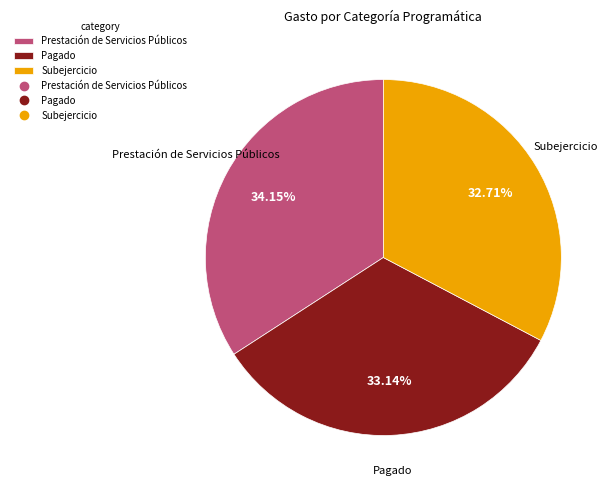

Count the number of slices in the pie.

3